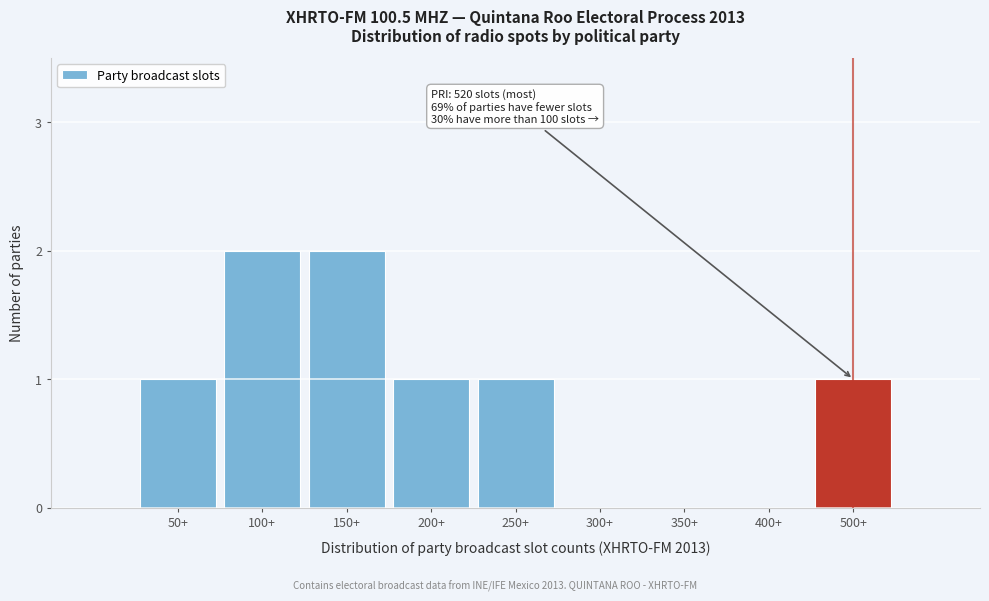

Reading left to right, list all the values displayed in this chart.

50+=1	100+=2	150+=2	200+=1	250+=1	300+=0	350+=0	400+=0	500+=1